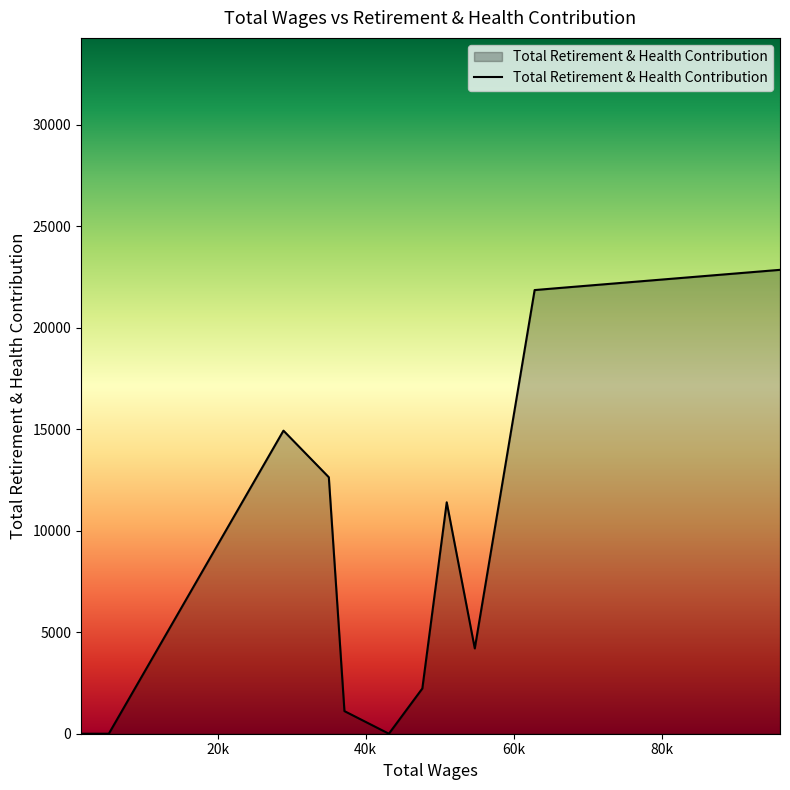

What is the maximum value shown in the chart?

22856